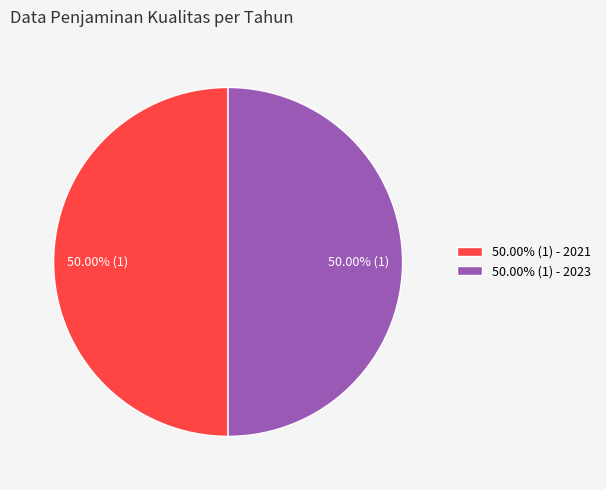

Combined, do 50.00% (1) - 2023 and 50.00% (1) - 2021 account for over 50%?

Yes